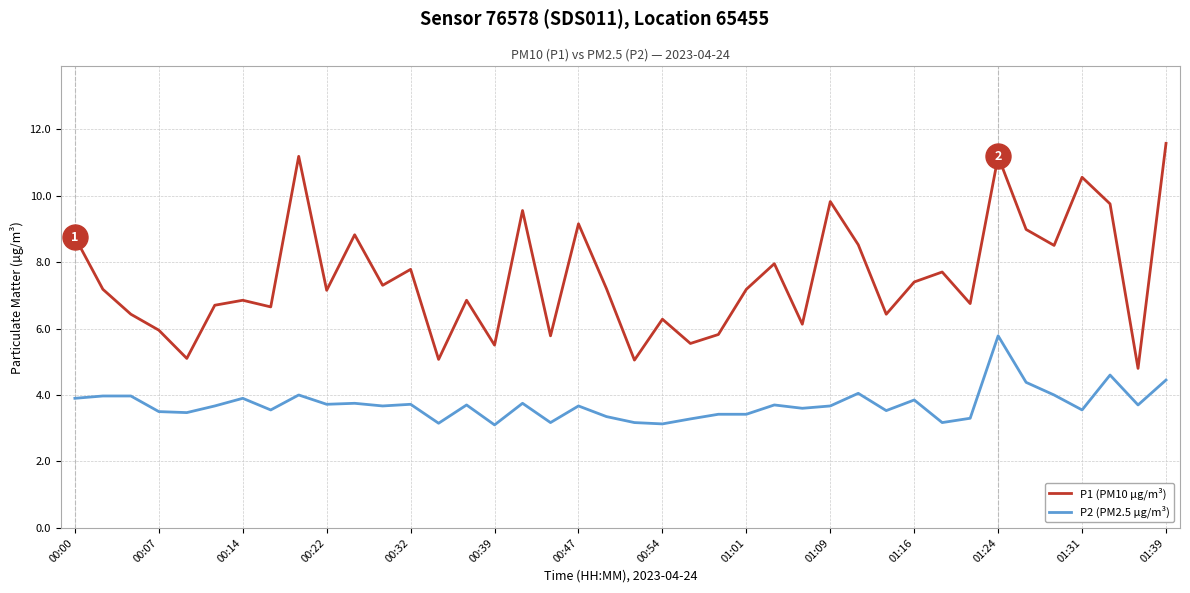

True or false: P1 (PM10 µg/m³) and P2 (PM2.5 µg/m³) cross at least once.

False